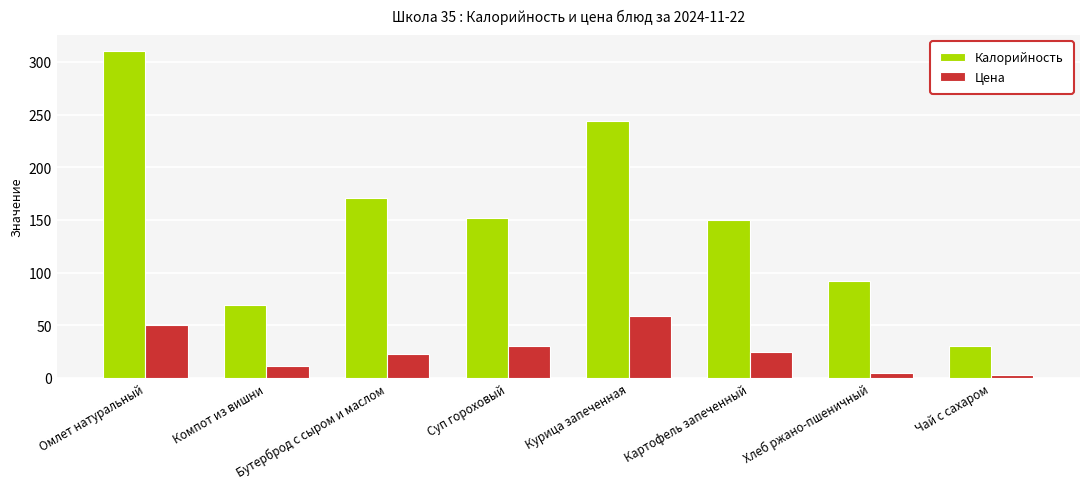

List the series in order of their overall mean, highest first.

Калорийность, Цена